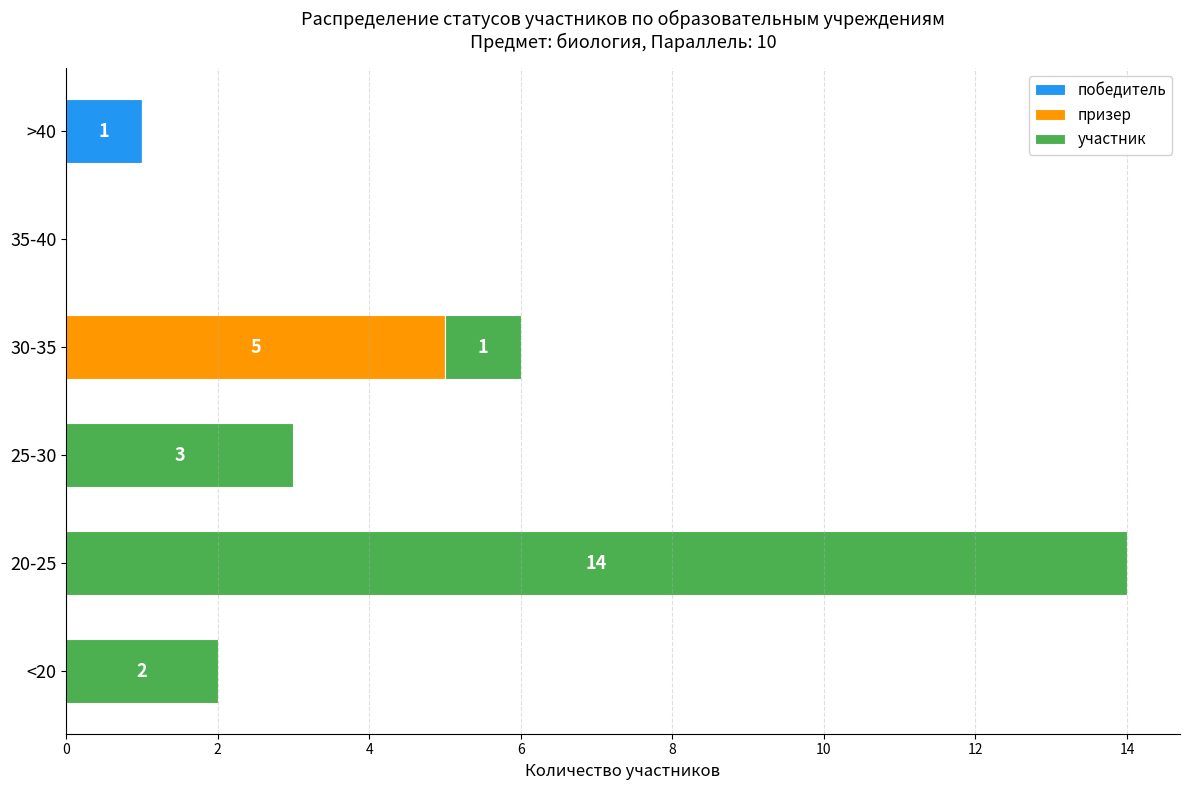

Is it true that победитель equals 1 at >40?

True